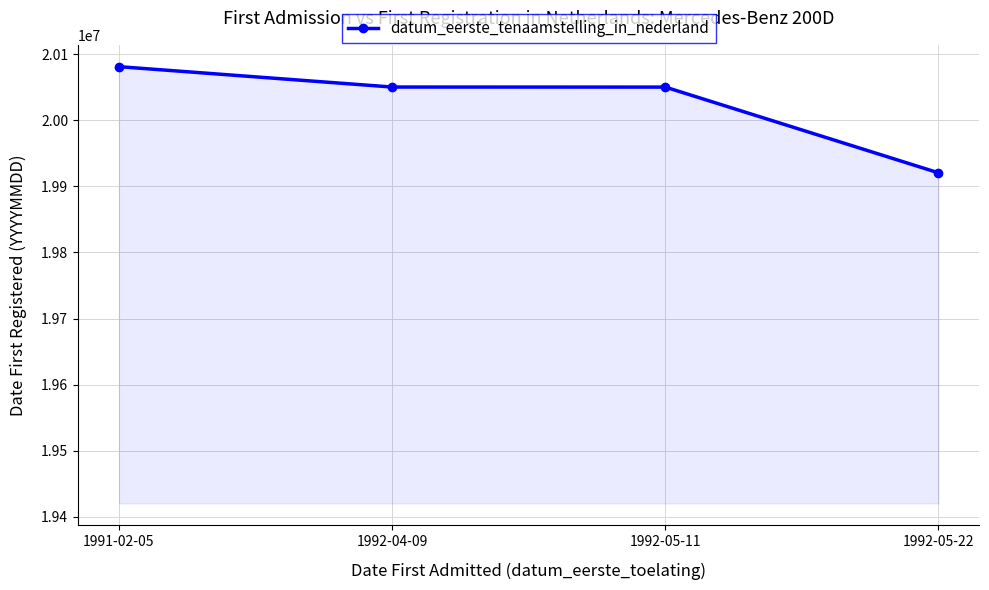

Which label corresponds to the smallest value in the chart?

1992-05-22